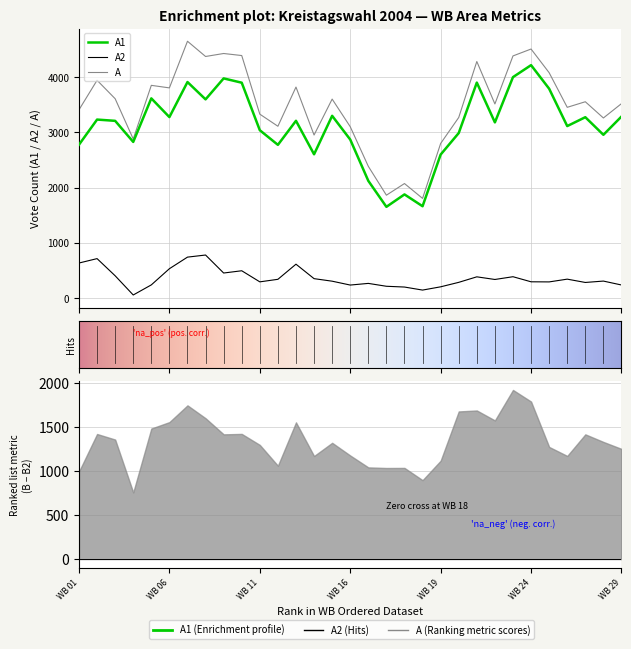

Where is A nearest to the value 3226?

WB 28